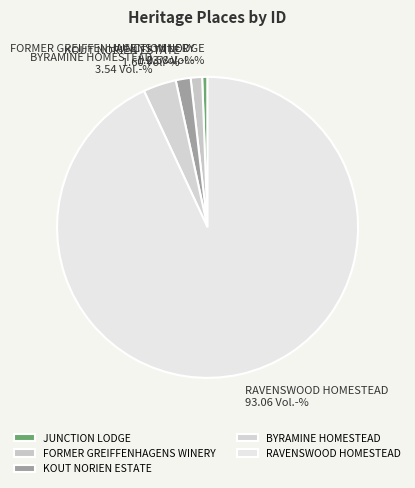

What is the ratio of the value at KOUT NORIEN ESTATE to the value at BYRAMINE HOMESTEAD?

0.5